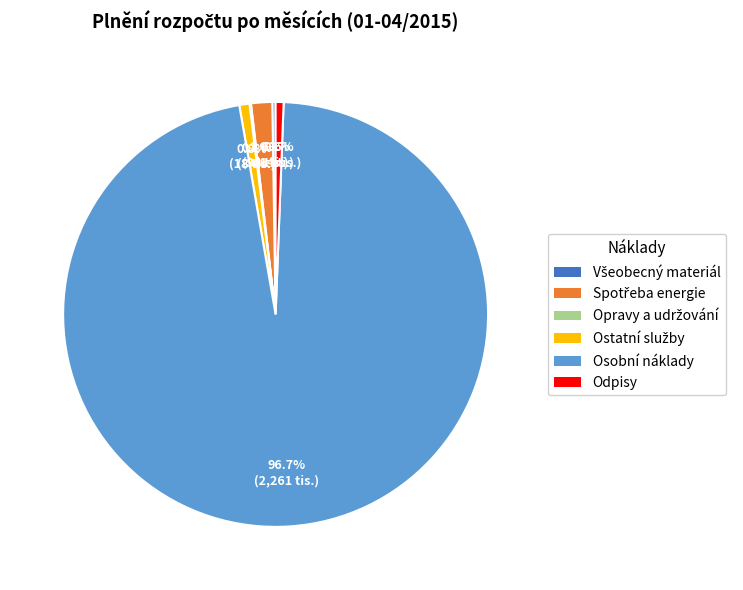

Which slice is the largest?

Osobní náklady